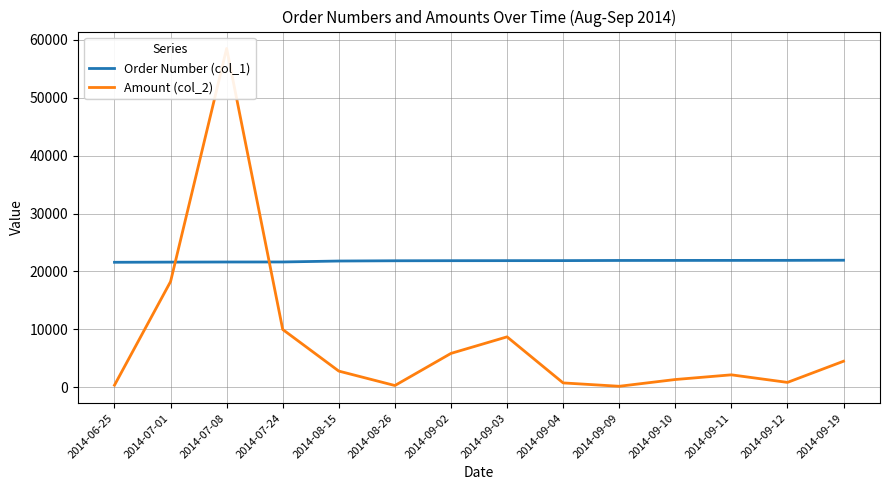

How many lines are shown in the chart?

2